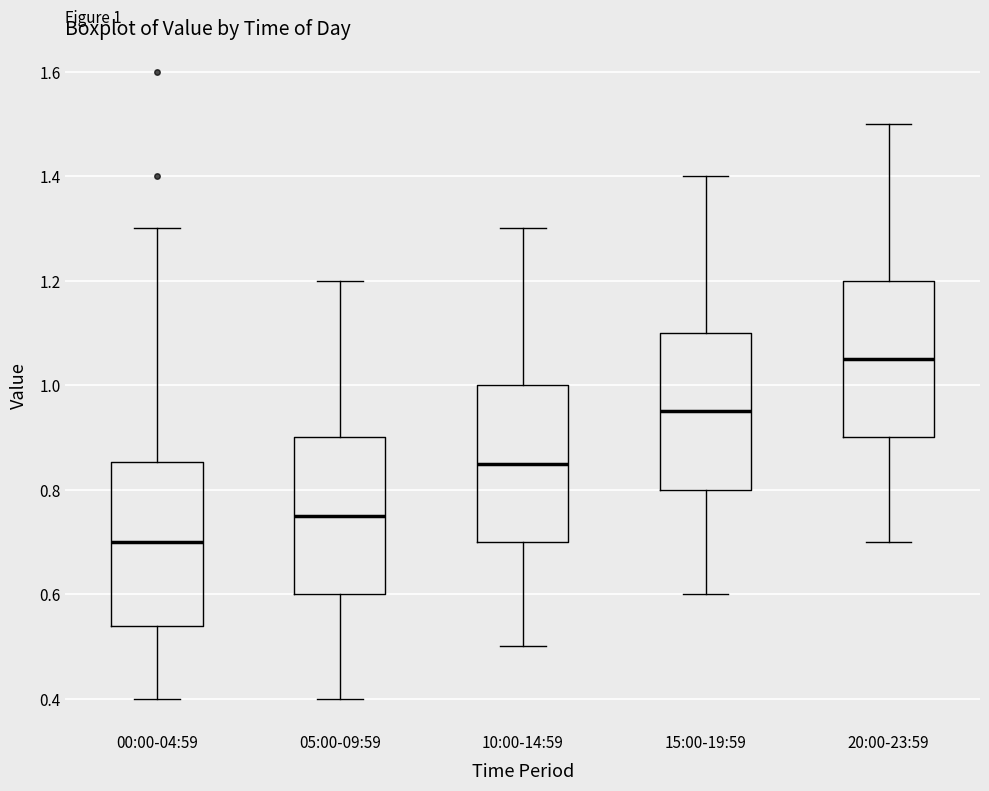

Which box has the lowest median line?

00:00-04:59